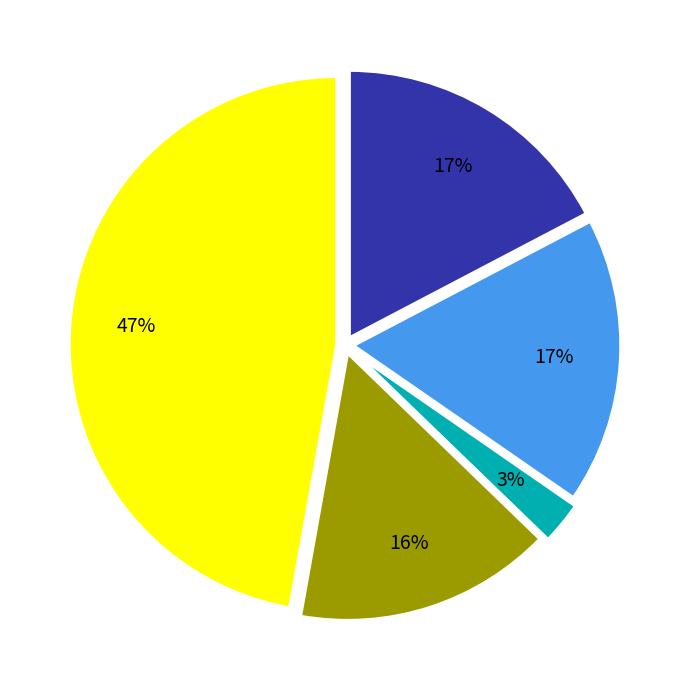

Does any single category account for the majority?

No